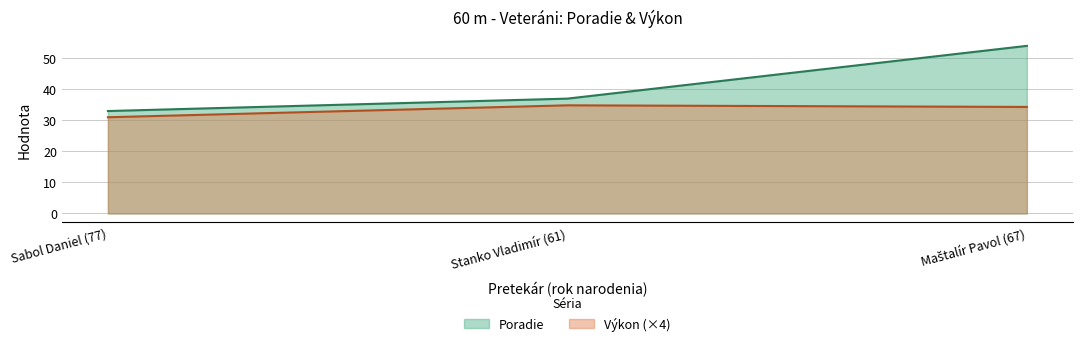

What is the label of the 2nd point from the left?

Stanko Vladimír (61)